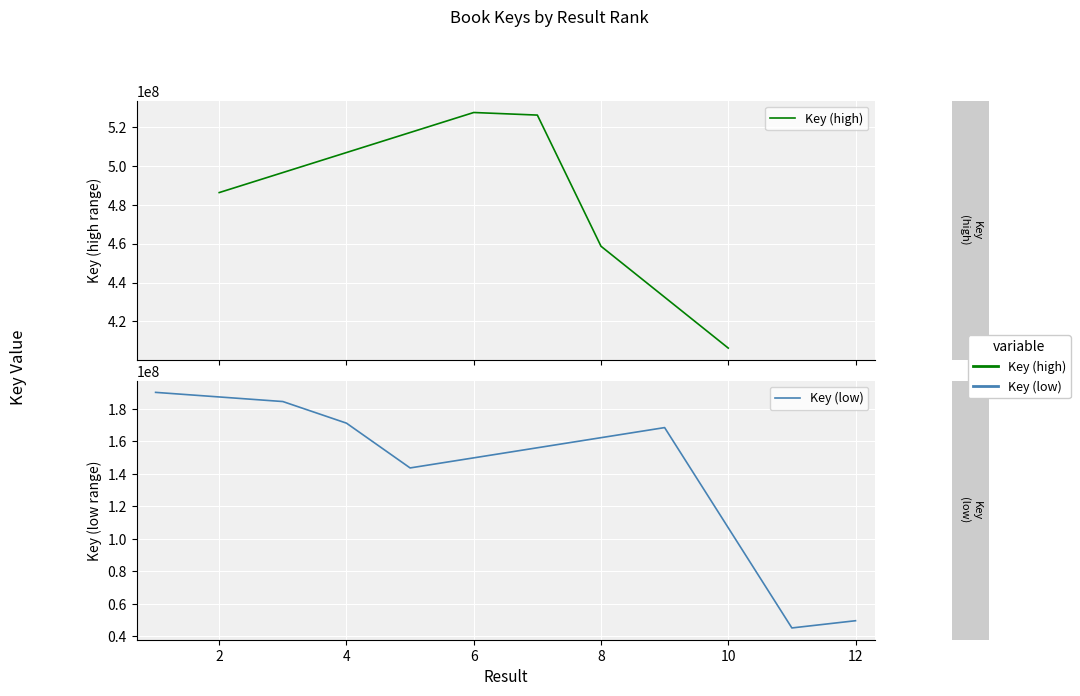

Rank the categories by value from lowest to highest.

11, 12, 5, 9, 4, 3, 1, 10, 8, 2, 7, 6